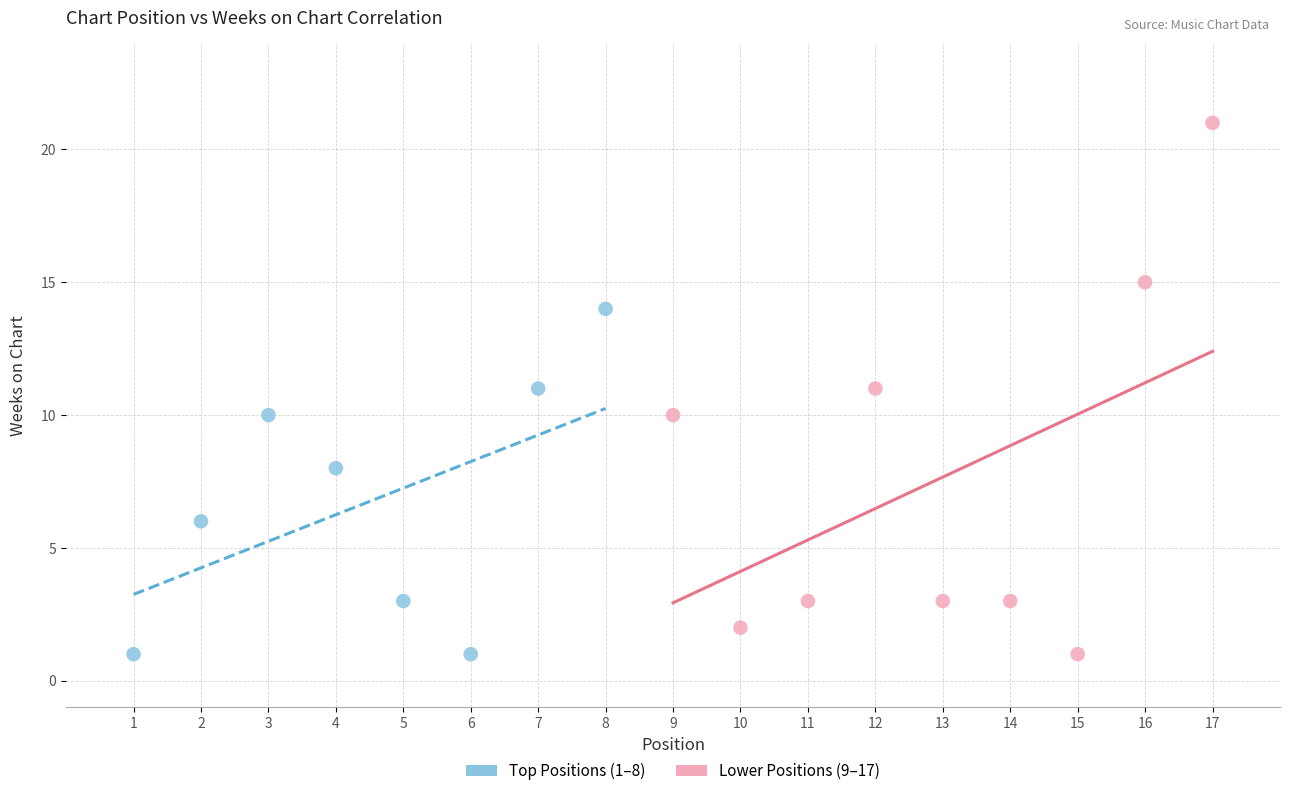

Which series has the largest Y range (max minus min)?

Lower Positions (9–17)